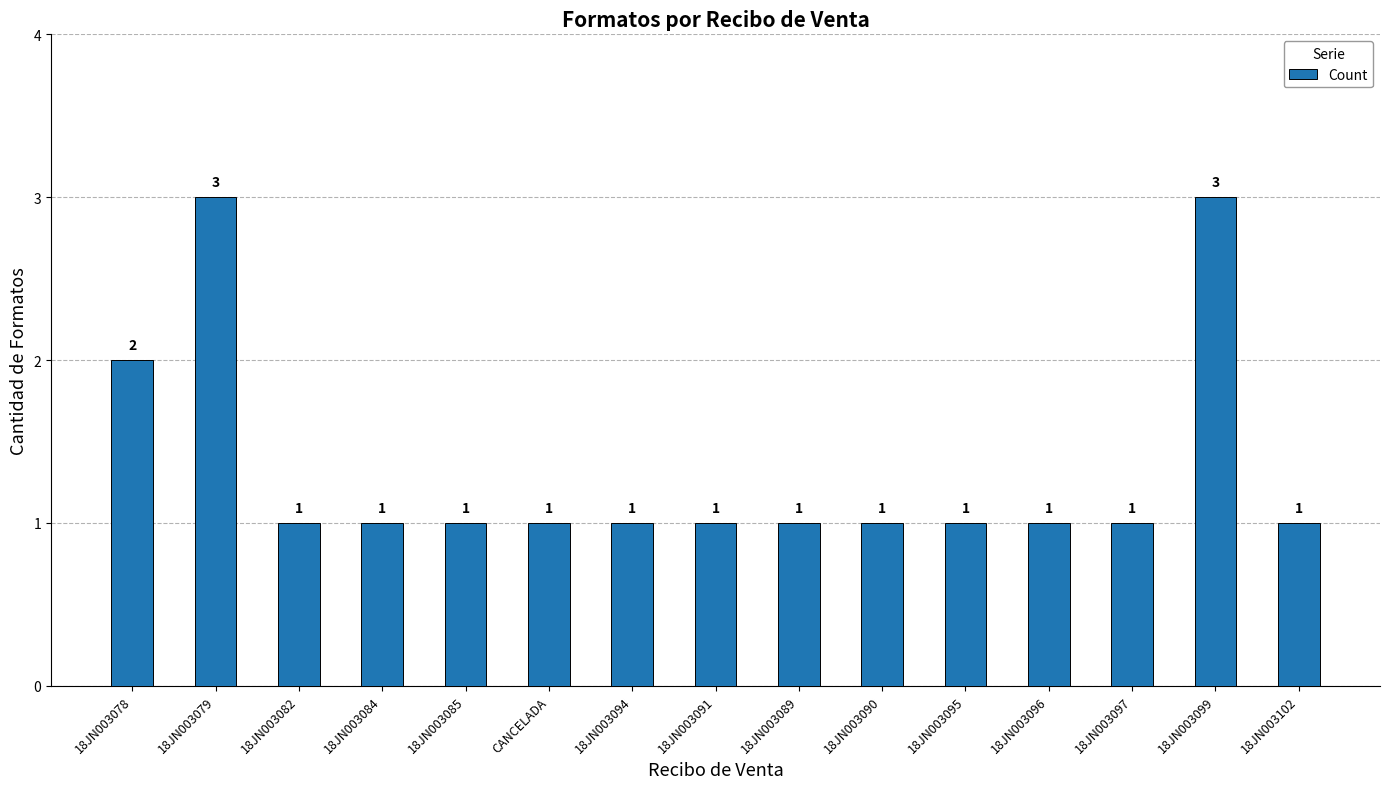

Reading right to left, extract all data points from this chart.

18JN003102=1	18JN003099=3	18JN003097=1	18JN003096=1	18JN003095=1	18JN003090=1	18JN003089=1	18JN003091=1	18JN003094=1	CANCELADA=1	18JN003085=1	18JN003084=1	18JN003082=1	18JN003079=3	18JN003078=2